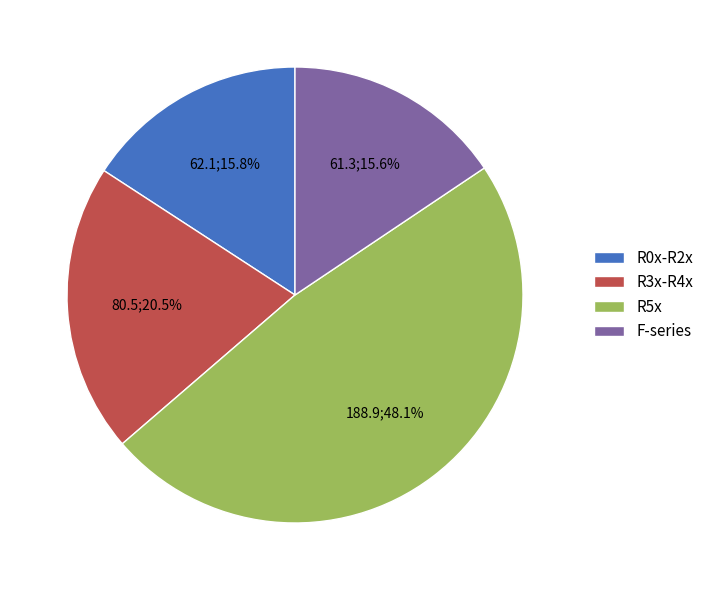

Count the number of slices in the pie.

4